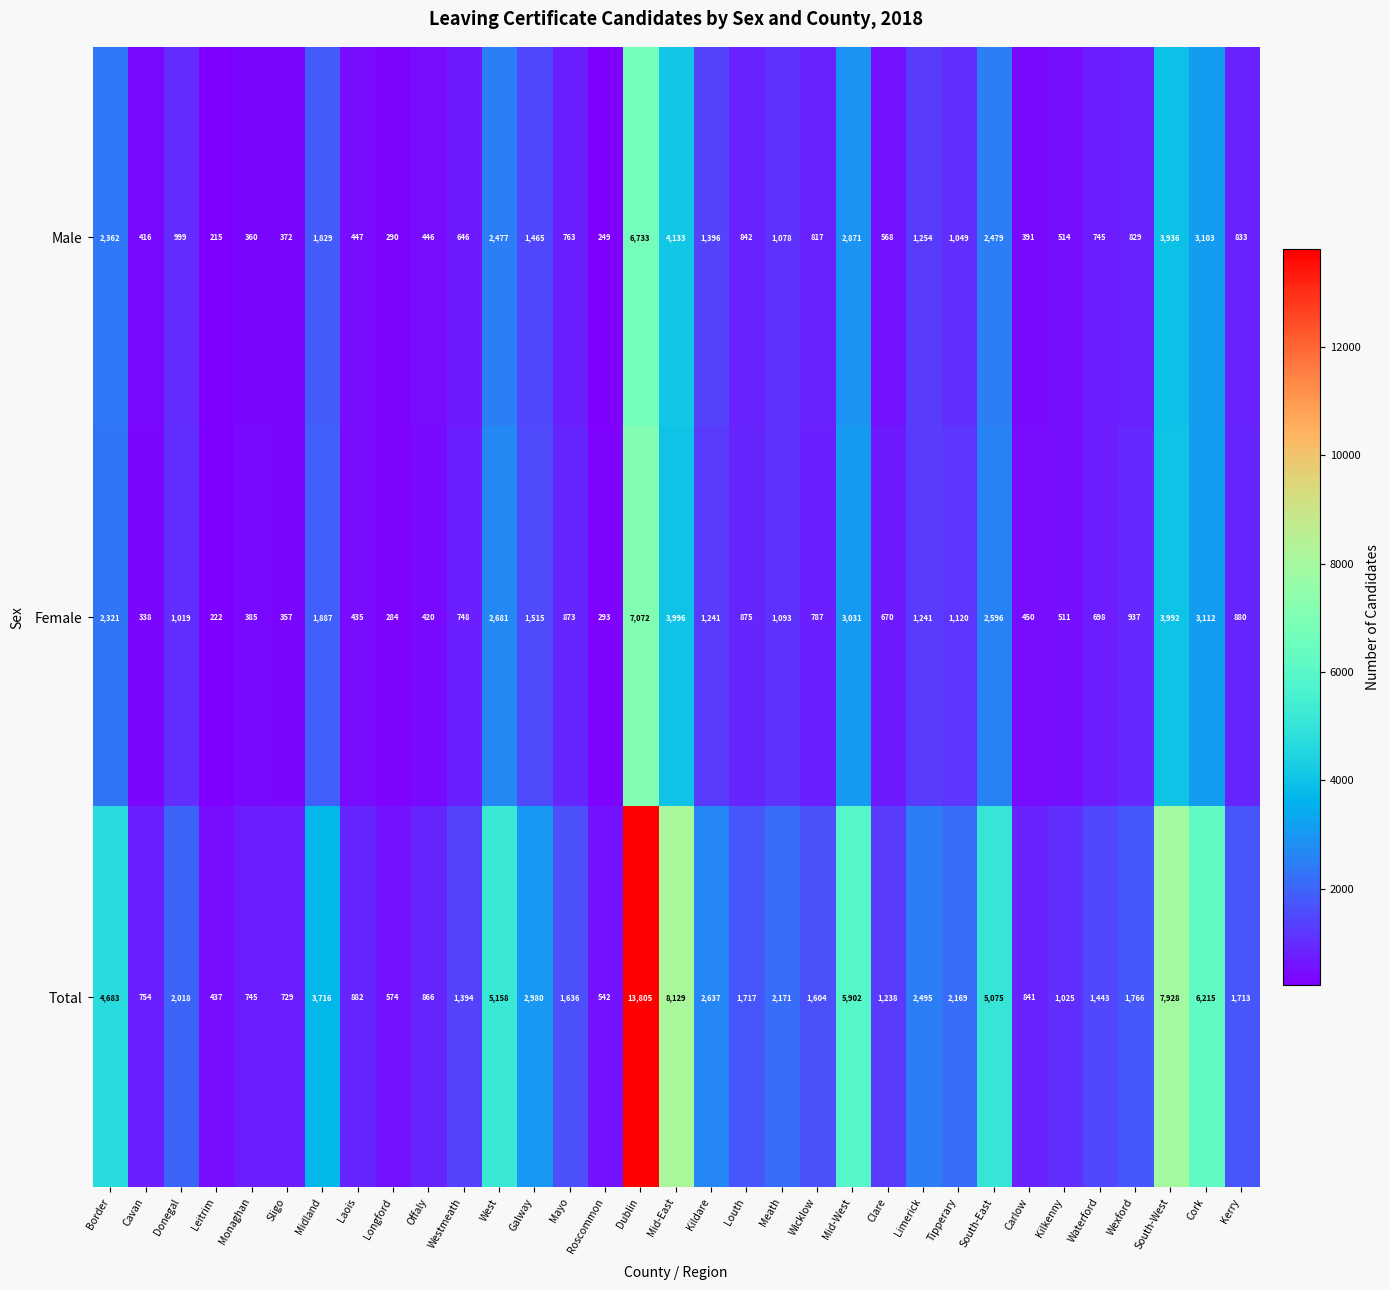

The Female series shows 357 at Sligo. True or false?

True